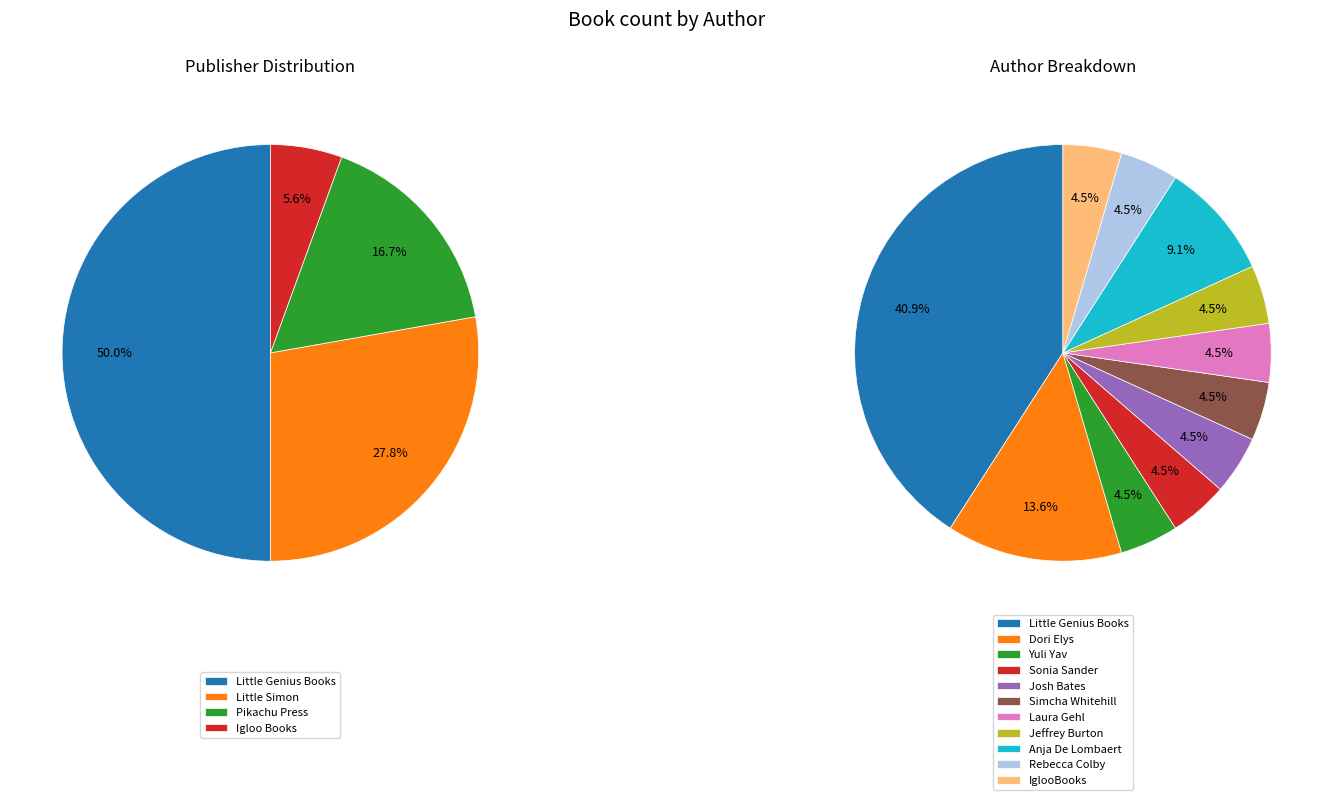

To the nearest percent, what portion does Rebecca Colby represent?

5%